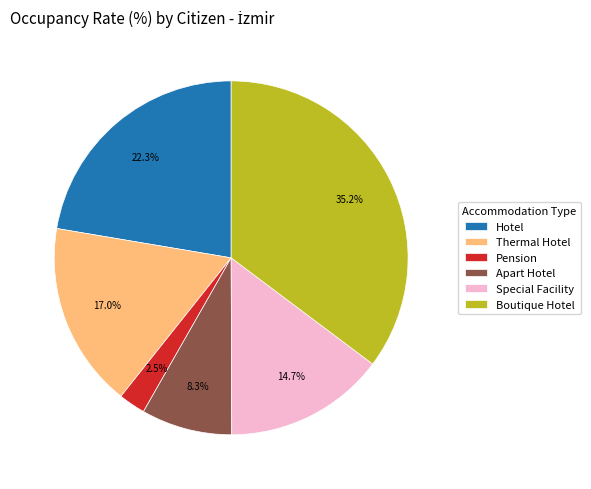

What percentage is the Thermal Hotel slice, to the nearest percent?

17%